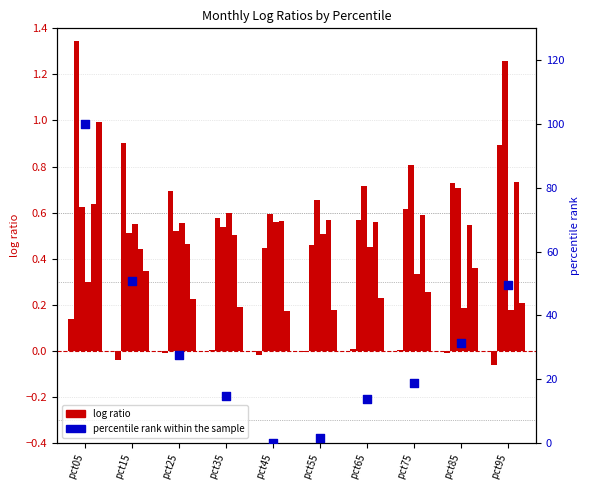

At how many categories does at least one series exceed 5?

8